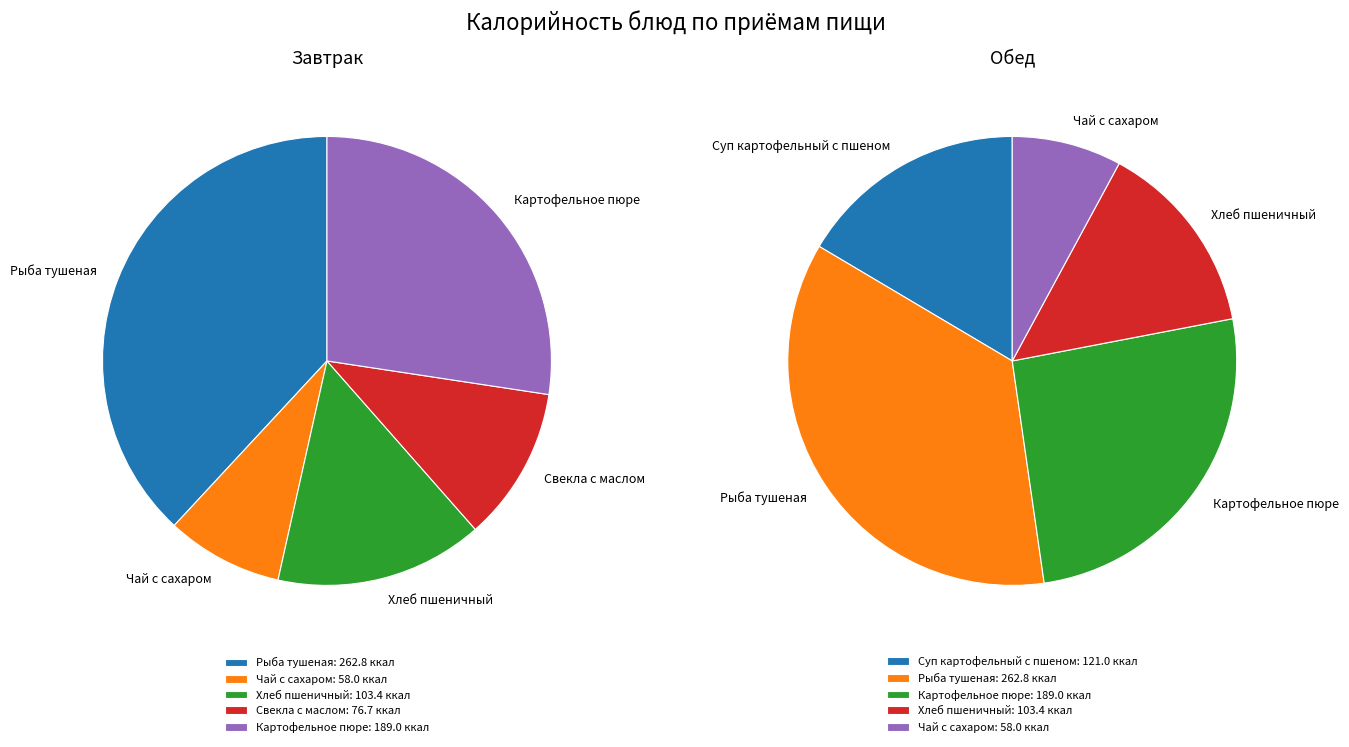

True or false: 2 accounts for 16% of the total.

False